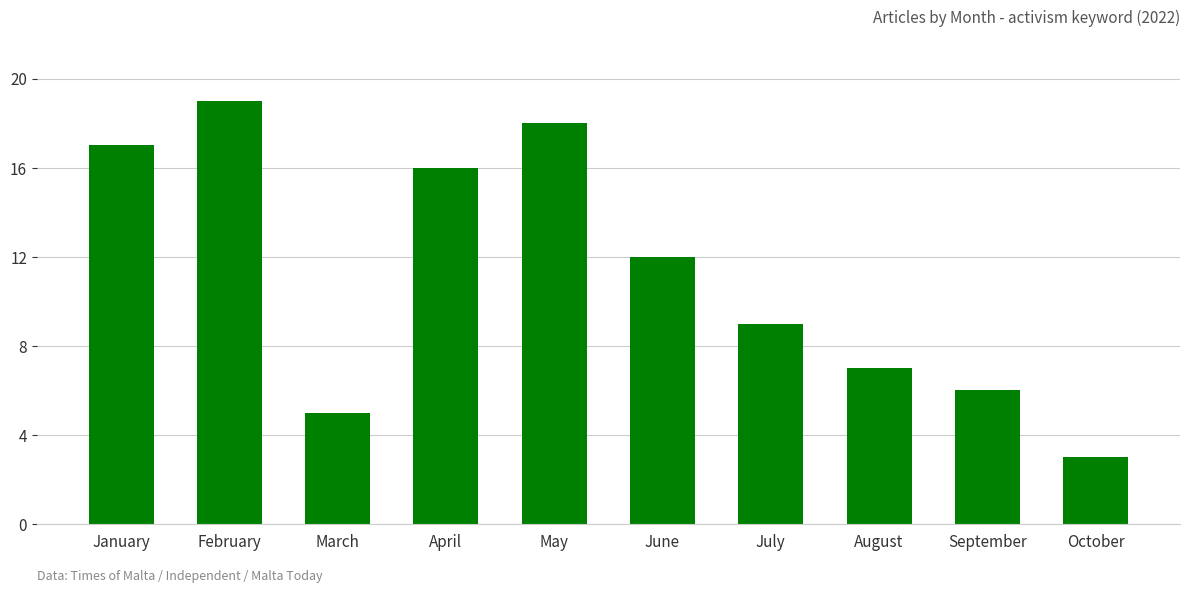

What is the ratio of the value at July to the value at August?

1.3